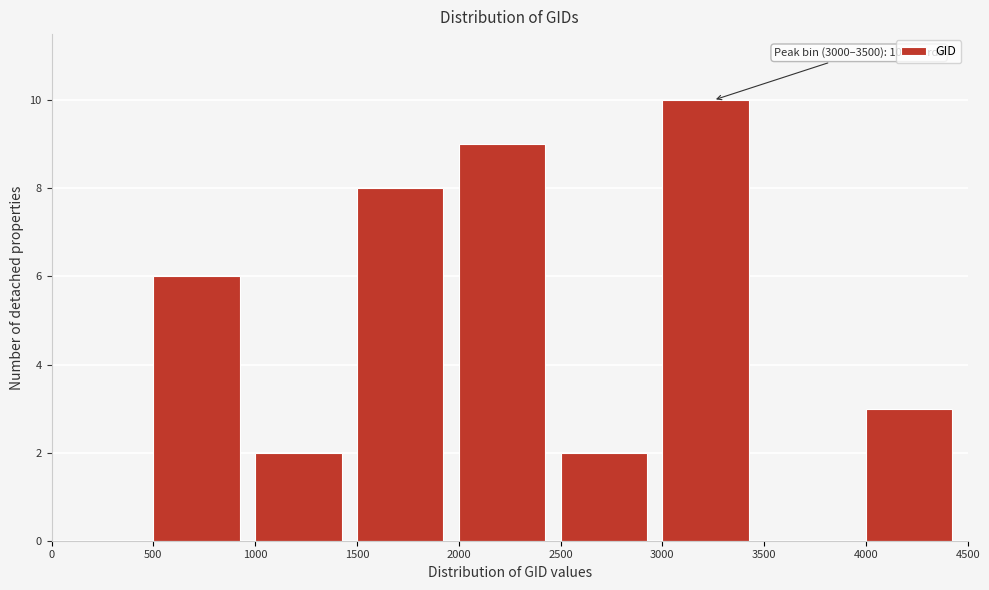

Which range on the x-axis has the tallest bar?

3000 to 3500